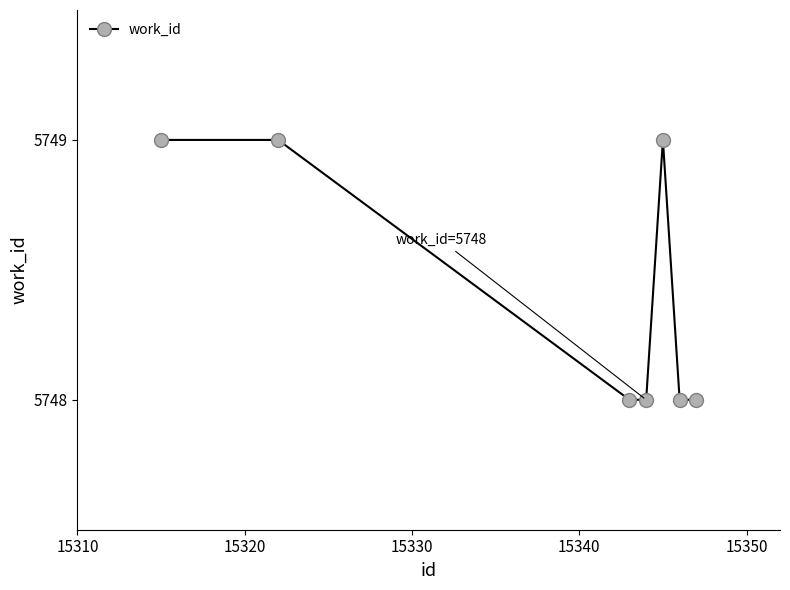

What is the sum of all values?

40239